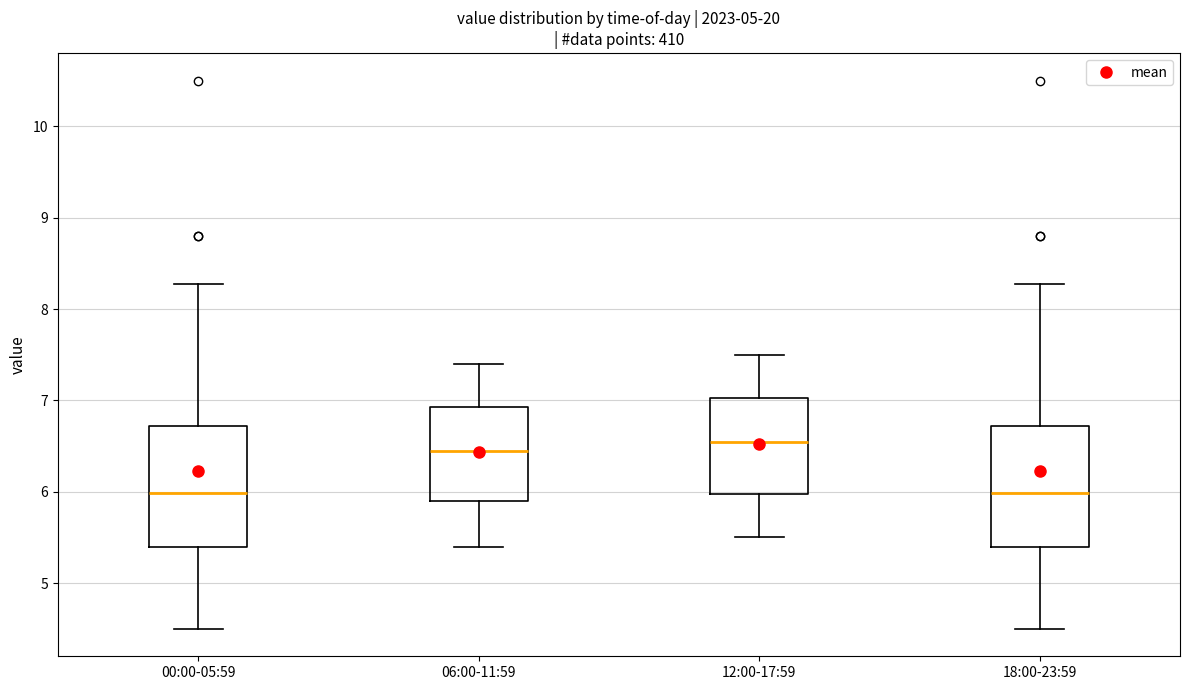

Reading left to right, transcribe this box plot: for each box, give where its median line is, the range the box spans, and where its two whiskers end, as read against the y-axis. The values are not printed on the chart, so give them approximately, as read against the axis.

00:00-05:59: median 6.0, box 5.4 to 6.7, whiskers 4.5 to 8.3
06:00-11:59: median 6.5, box 5.9 to 6.9, whiskers 5.4 to 7.4
12:00-17:59: median 6.6, box 6.0 to 7.0, whiskers 5.5 to 7.5
18:00-23:59: median 6.0, box 5.4 to 6.7, whiskers 4.5 to 8.3